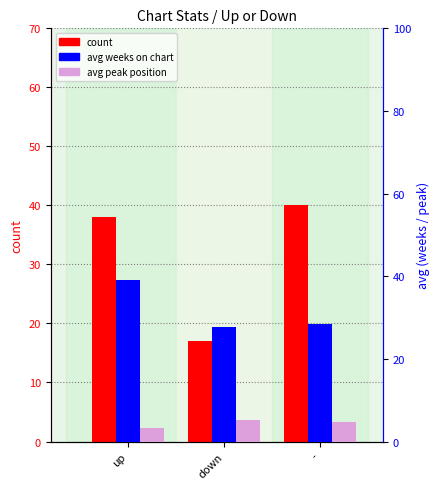

What is the total value across all series at down?

49.9